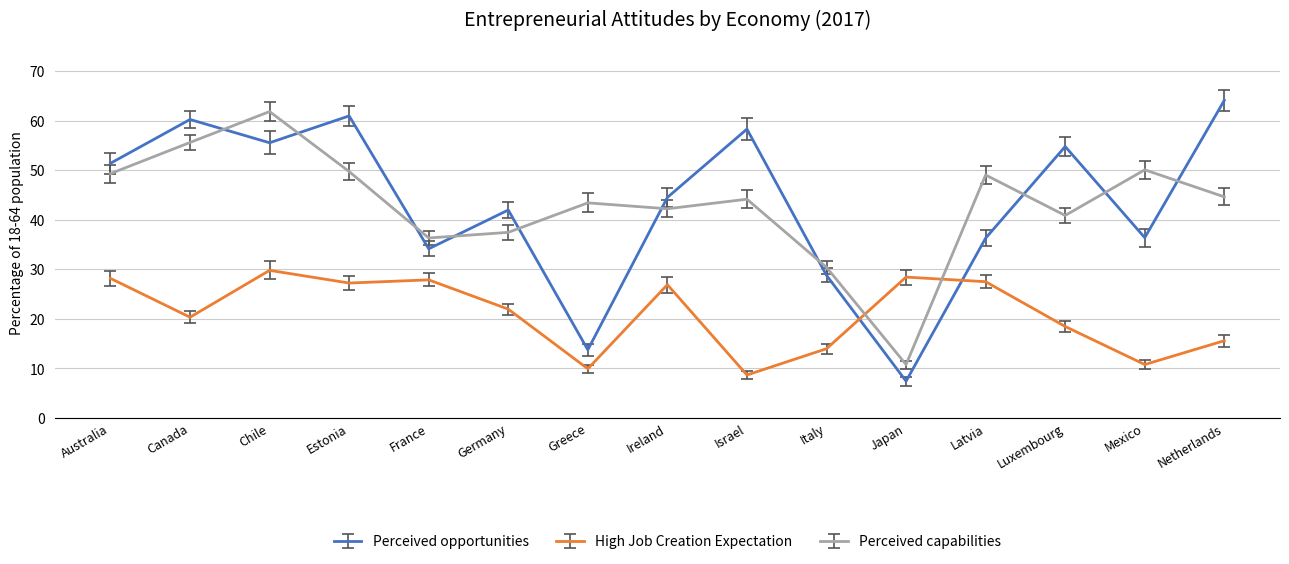

What is the difference between the maximum and minimum values in the High Job Creation Expectation series?

21.1